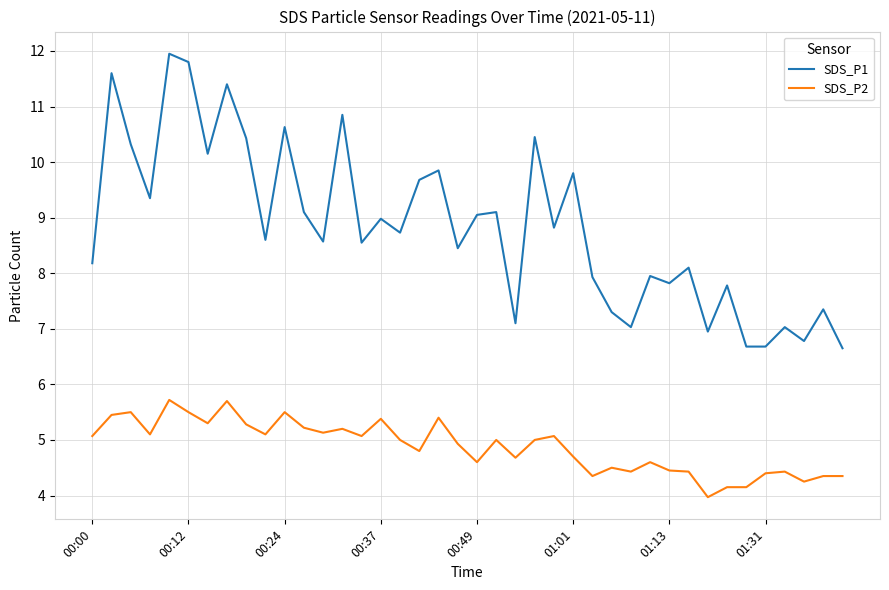

True or false: SDS_P2 and SDS_P1 intersect in this chart.

False